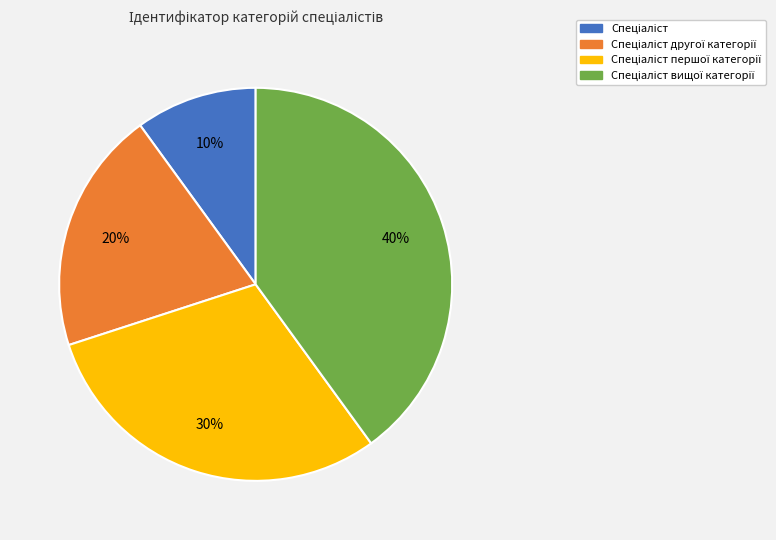

Is there any slice that represents more than half of the pie?

No